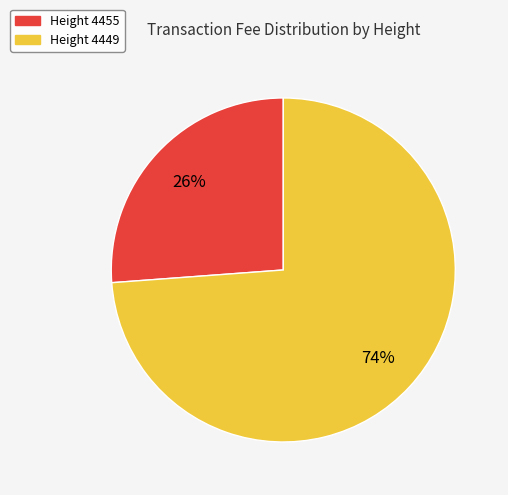

To the nearest percent, what is the average slice percentage?

50%